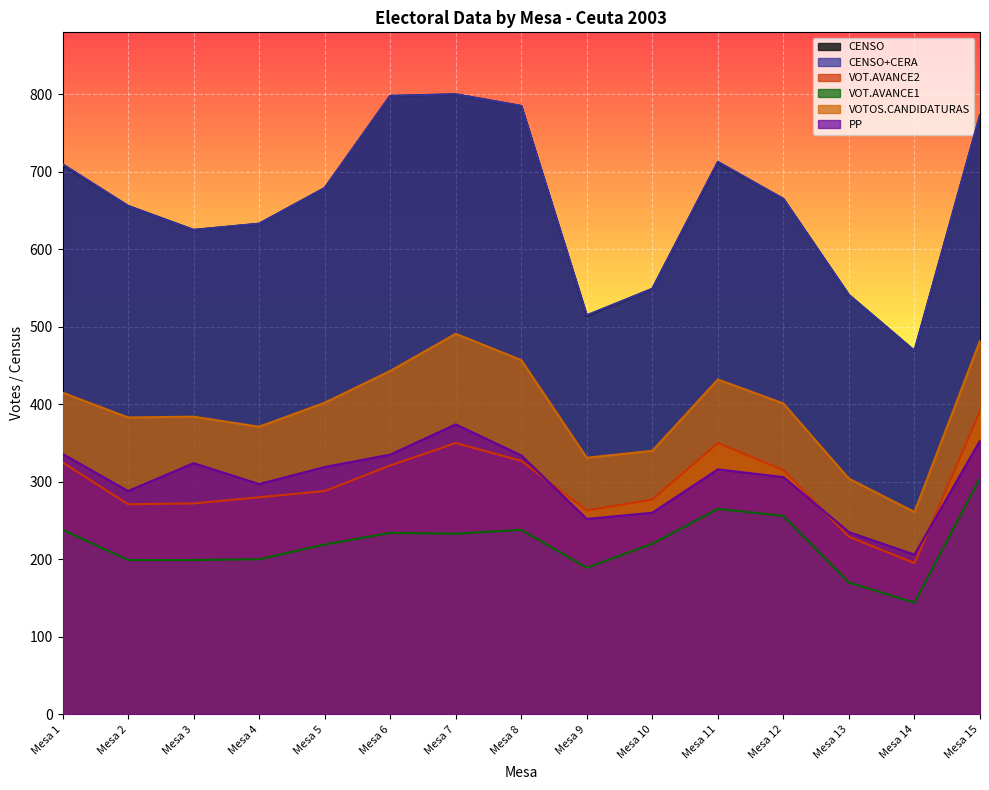

How many values in the VOTOS.CANDIDATURAS series exceed 401?

7